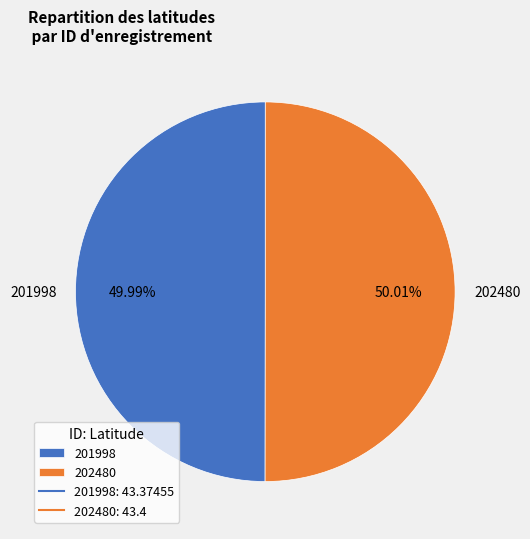

Is there any slice that represents more than half of the pie?

Yes